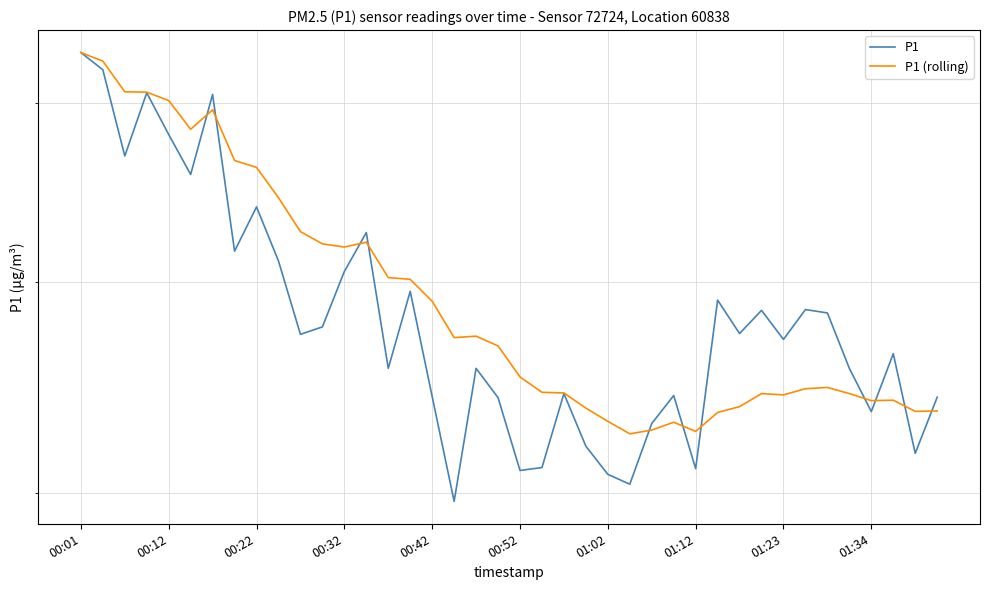

Is it true that P1 equals 54.5 at 22?

True